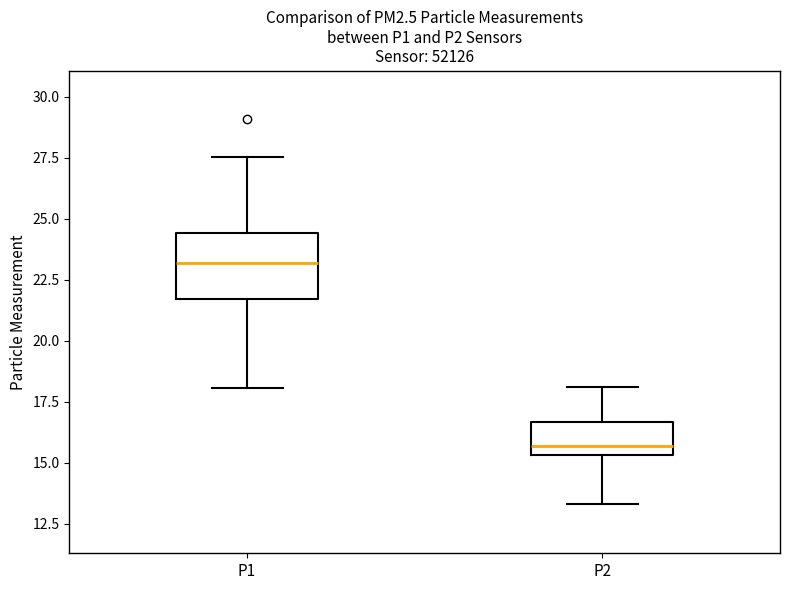

Reading left to right, read every box against the y-axis: the position of its median line, the range the box covers, and the ends of its whiskers. The values are not printed on the chart, so give them approximately, as read against the axis.

P1: median 23.0, box 21.5 to 24.5, whiskers 18.0 to 27.5
P2: median 15.5 (just above the box's lower edge), box 15.5 to 16.5, whiskers 13.5 to 18.0